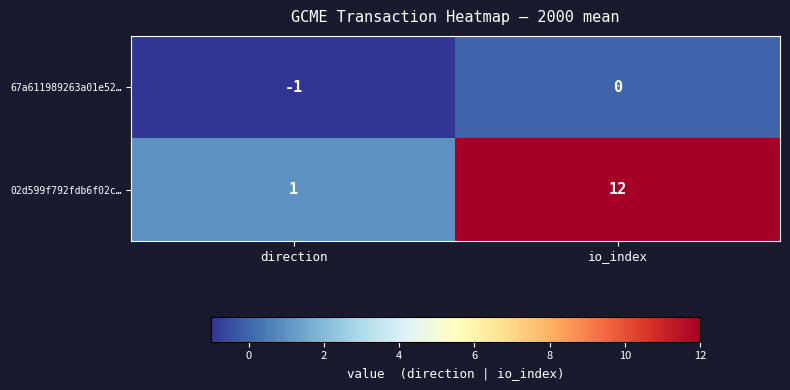

What is the difference between the maximum and minimum values in the 02d599f792fdb6f02c… series?

11